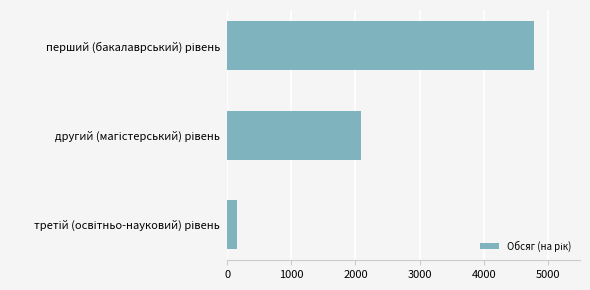

What is the minimum value shown in the chart?

151